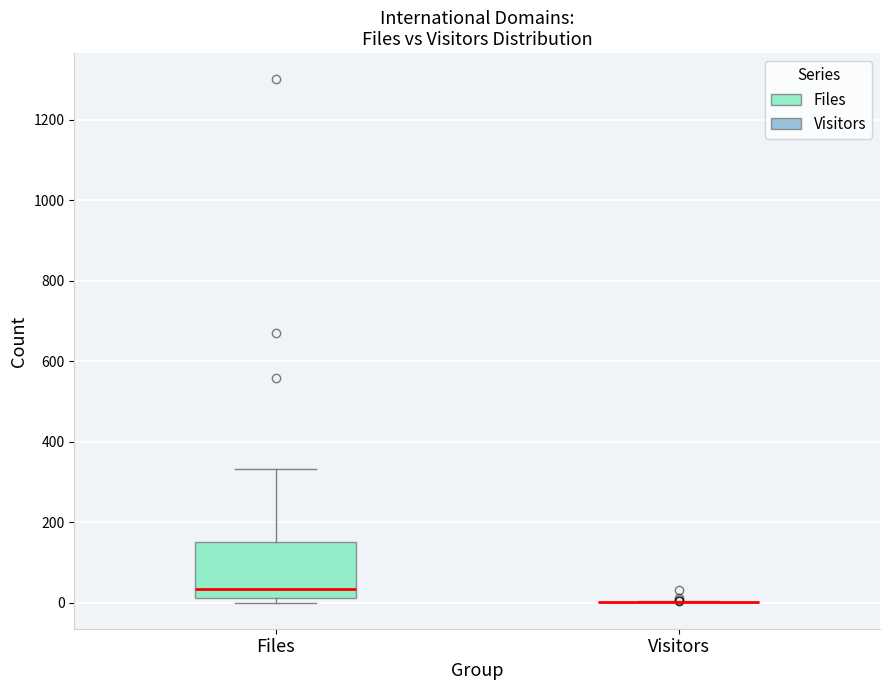

Reading left to right, read every box against the y-axis: the position of its median line, the range the box covers, and the ends of its whiskers. The values are not printed on the chart, so give them approximately, as read against the axis.

Files: median 40, box 20 to 160, whiskers 0 to 340
Visitors: box collapsed to a line at 0, whiskers 0 to 0